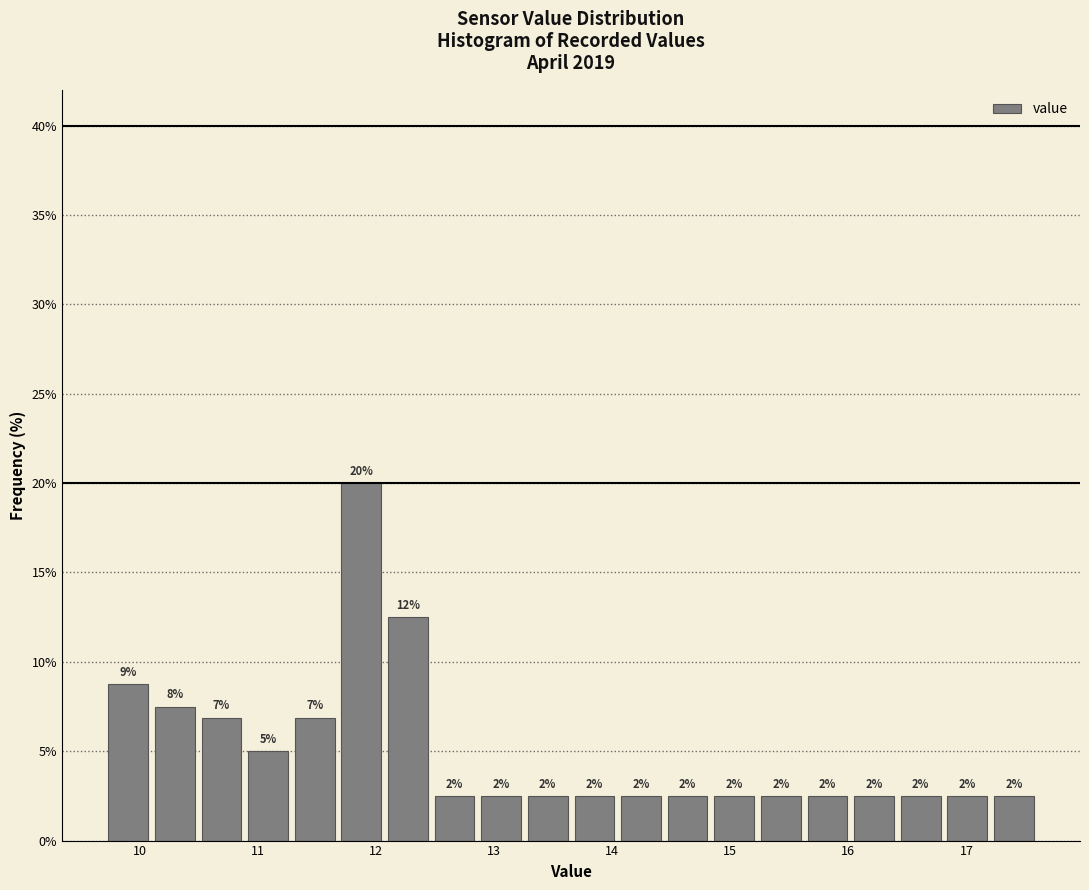

Around what value on the x-axis is the tallest bar? Give the approximate position of its centre, as read against the axis.

11.9